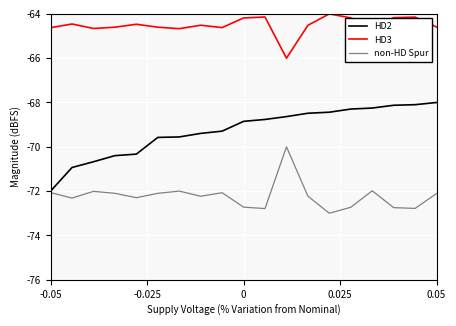

Which series has the widest spread of values?

HD2